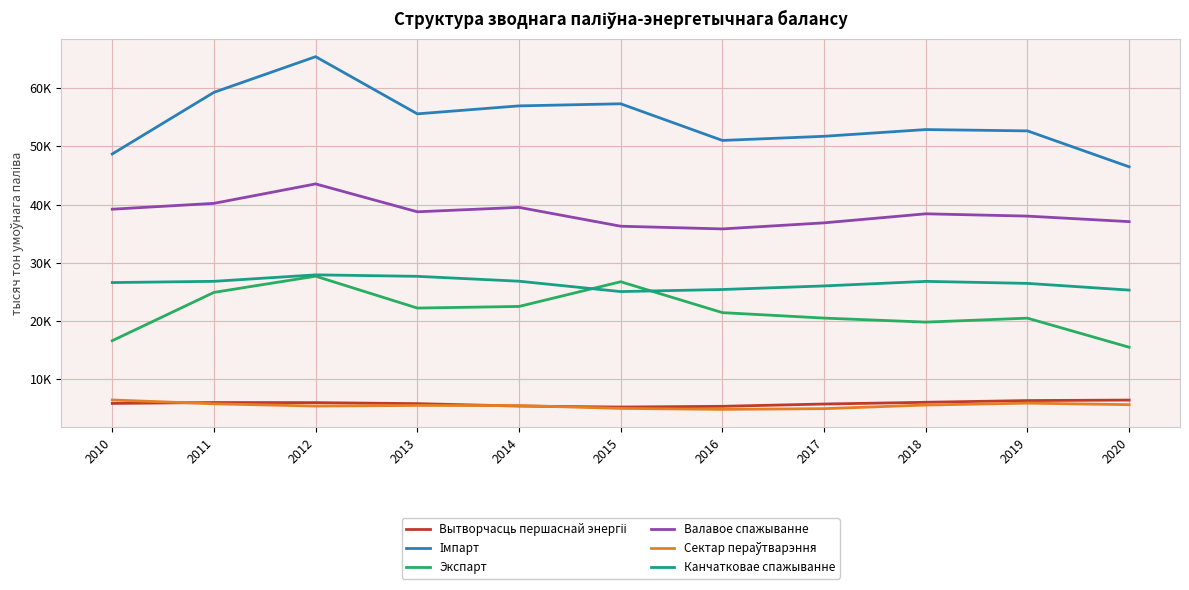

Which series has the widest spread of values?

Імпарт